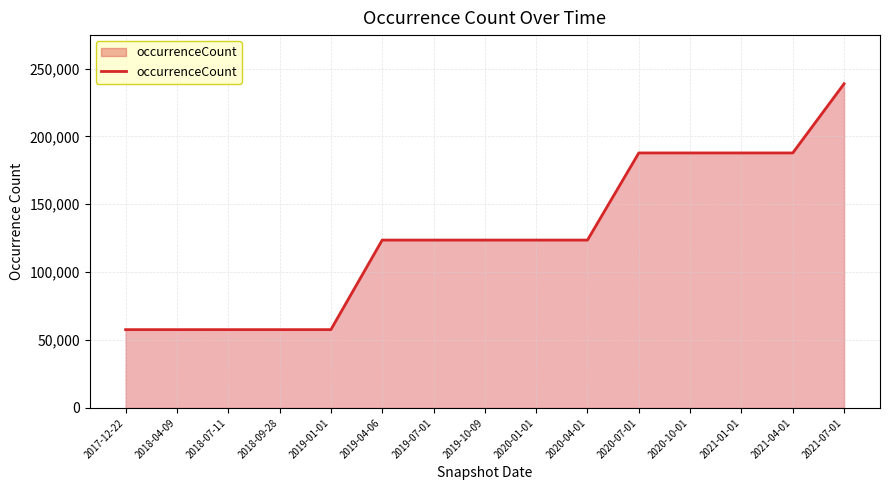

What is the difference between the maximum and minimum values?

181109